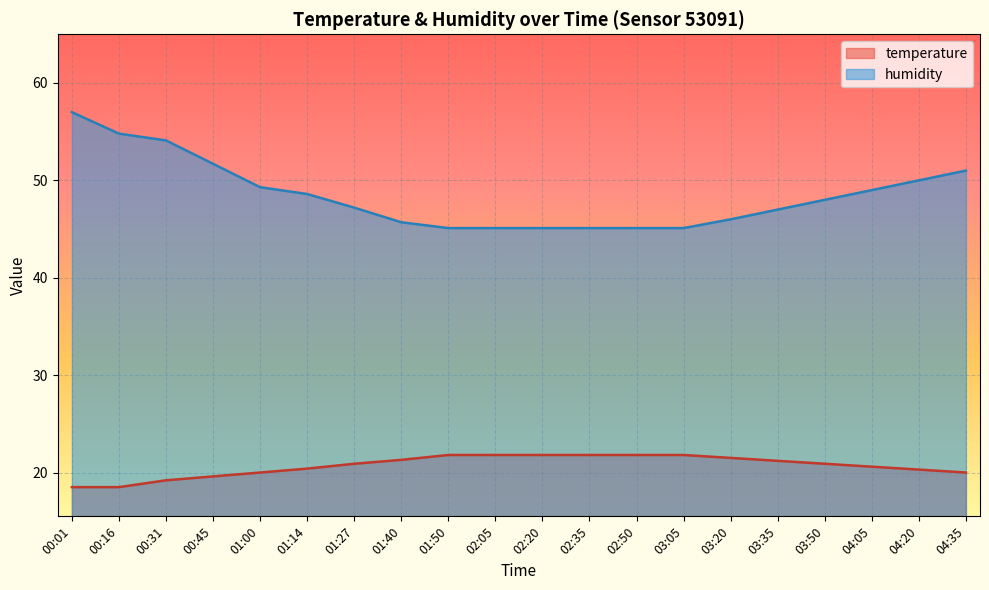

What is the sum of the temperature values at 04:05 and 00:31?

39.8